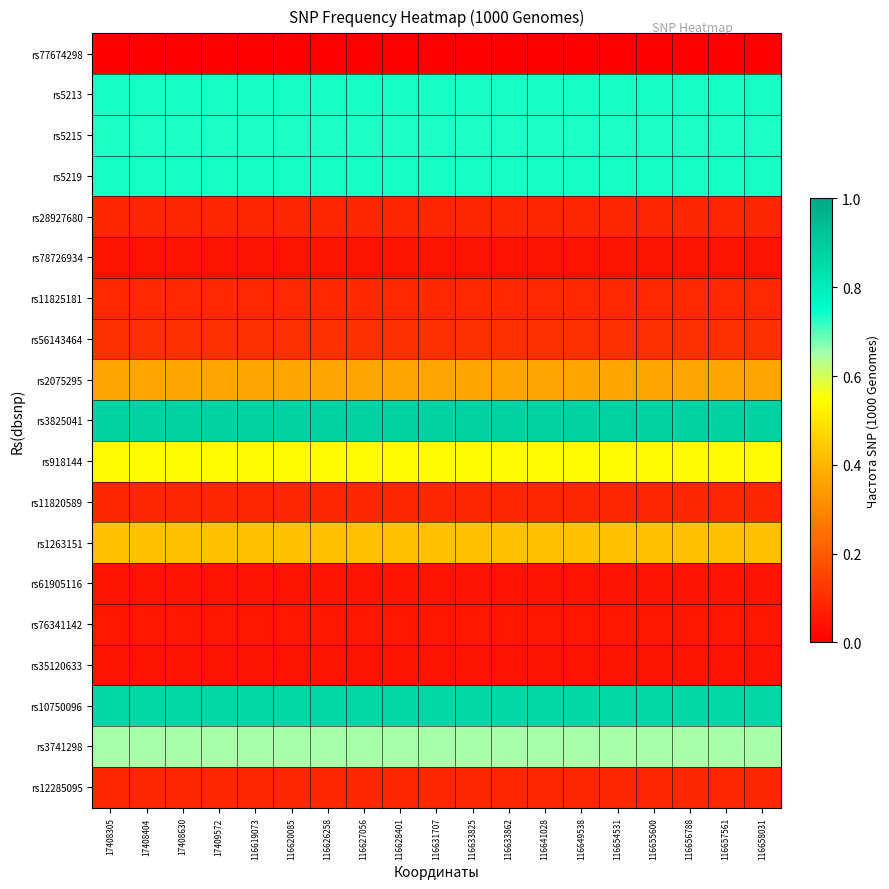

What is the spread (max minus min) of values at 116631707?

0.9